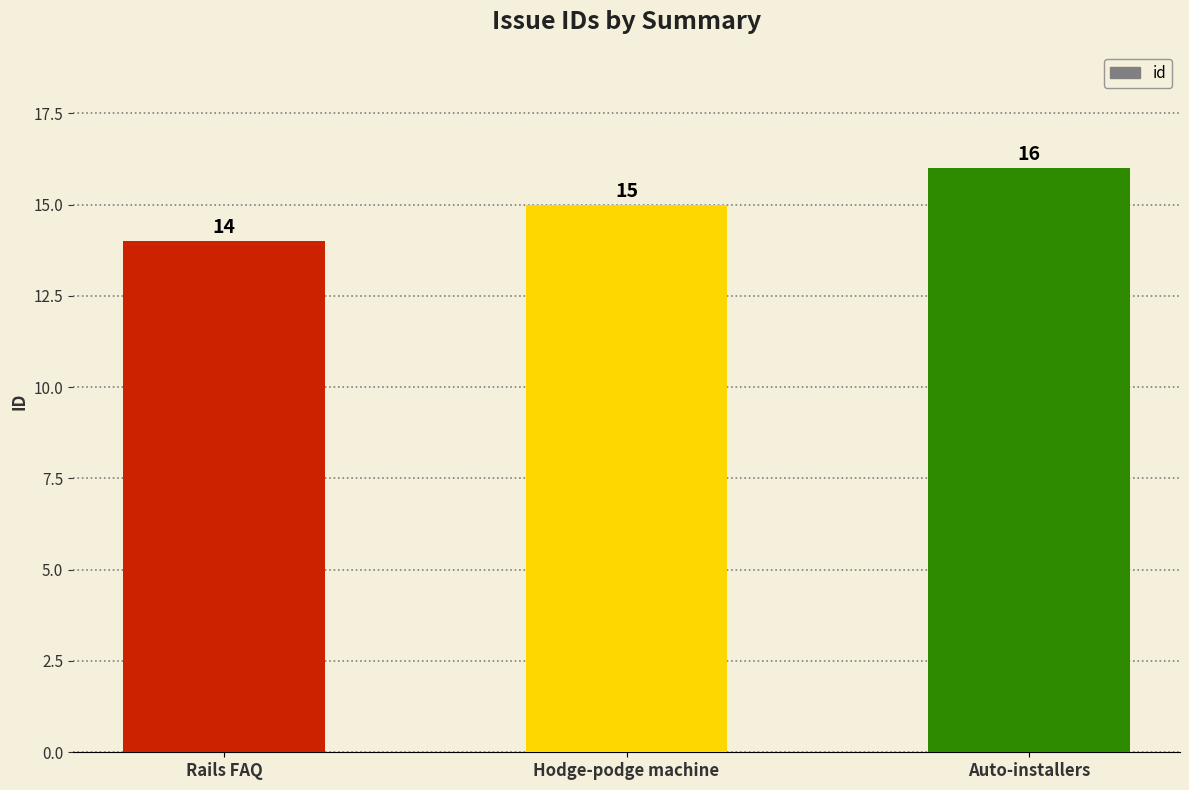

What value does the data have at Rails FAQ?

14